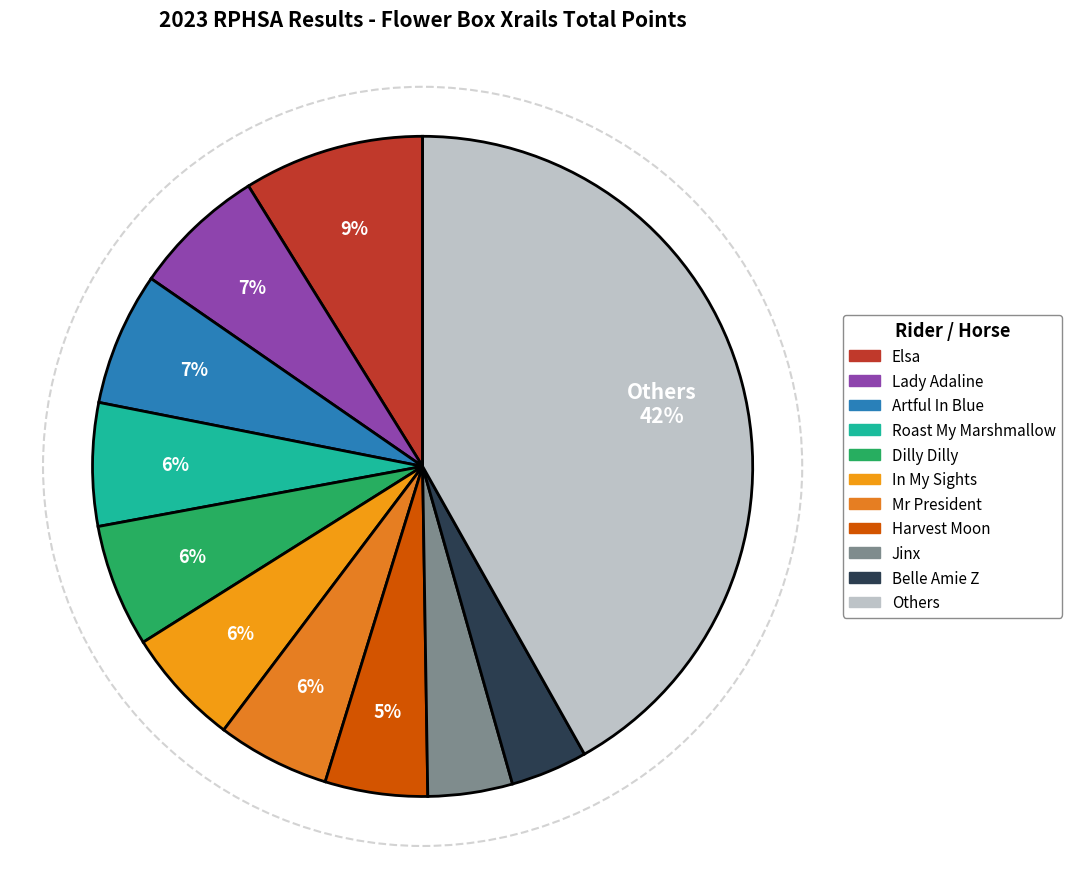

How many slices are in this pie chart?

11